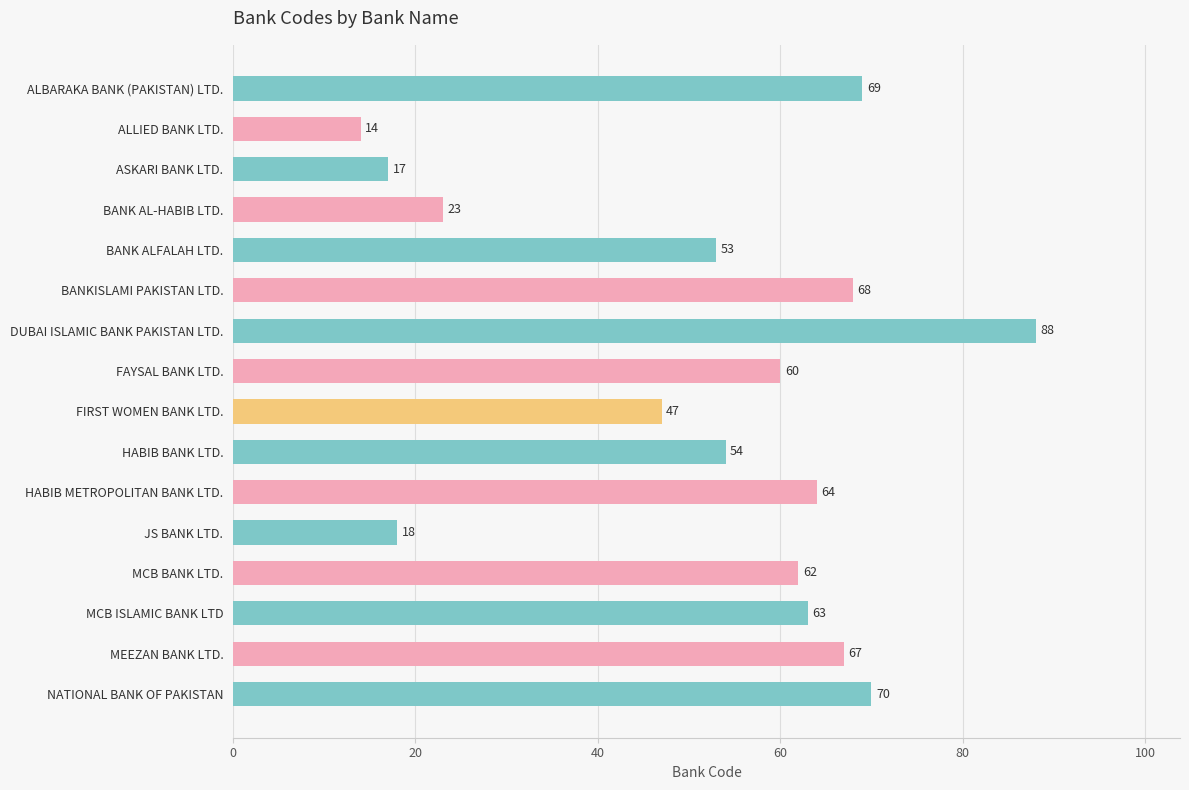

The chart shows a value of 88 at FAYSAL BANK LTD.. True or false?

False